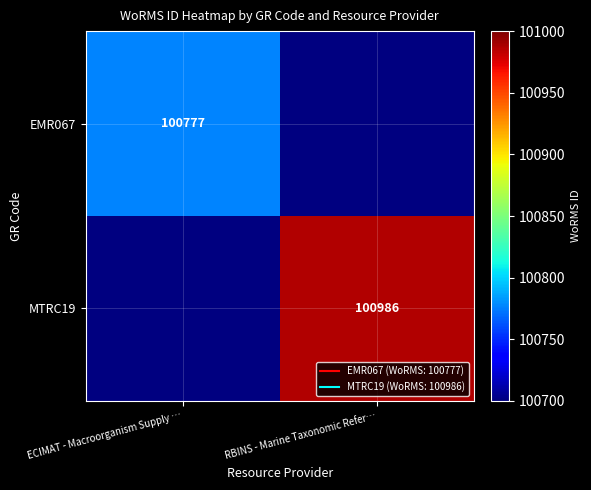

Between ECIMAT - Macroorganism Supply … and RBINS - Marine Taxonomic Refer…, which is larger?

ECIMAT - Macroorganism Supply …